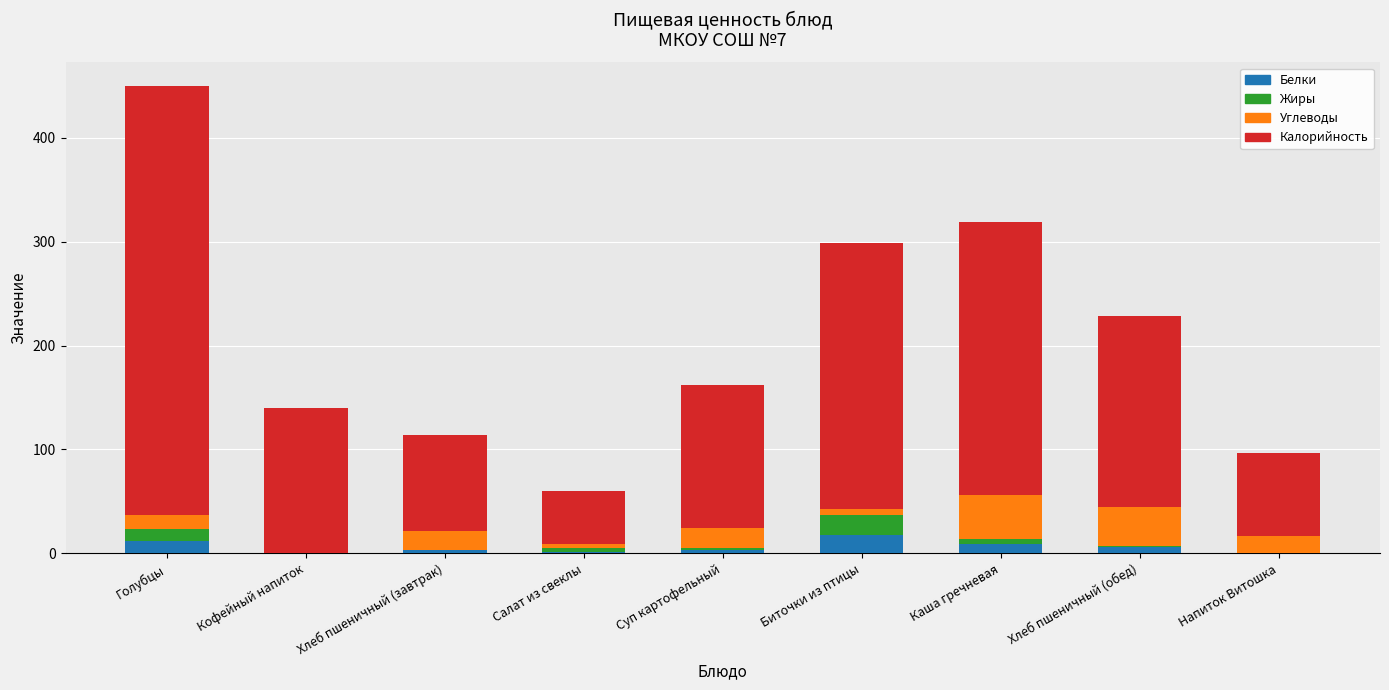

What is the total value across all series at Голубцы?

450